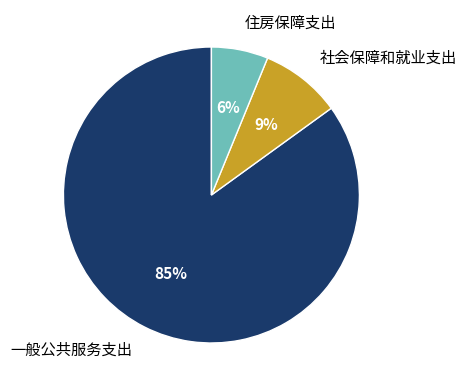

How many slices are in this pie chart?

3